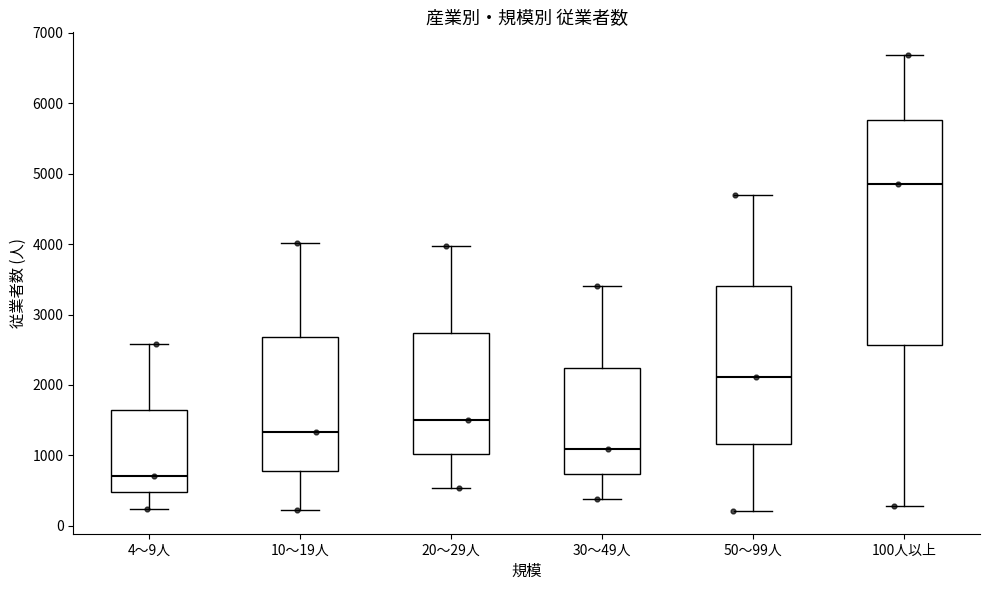

Reading left to right, transcribe this box plot: for each box, give where its median line is, the range the box spans, and where its two whiskers end, as read against the y-axis. The values are not printed on the chart, so give them approximately, as read against the axis.

4～9人: median 700, box 500 to 1600, whiskers 200 to 2600
10～19人: median 1300, box 800 to 2700, whiskers 200 to 4000
20～29人: median 1500, box 1000 to 2700, whiskers 500 to 4000
30～49人: median 1100, box 700 to 2200, whiskers 400 to 3400
50～99人: median 2100, box 1200 to 3400, whiskers 200 to 4700
100人以上: median 4900, box 2600 to 5800, whiskers 300 to 6700